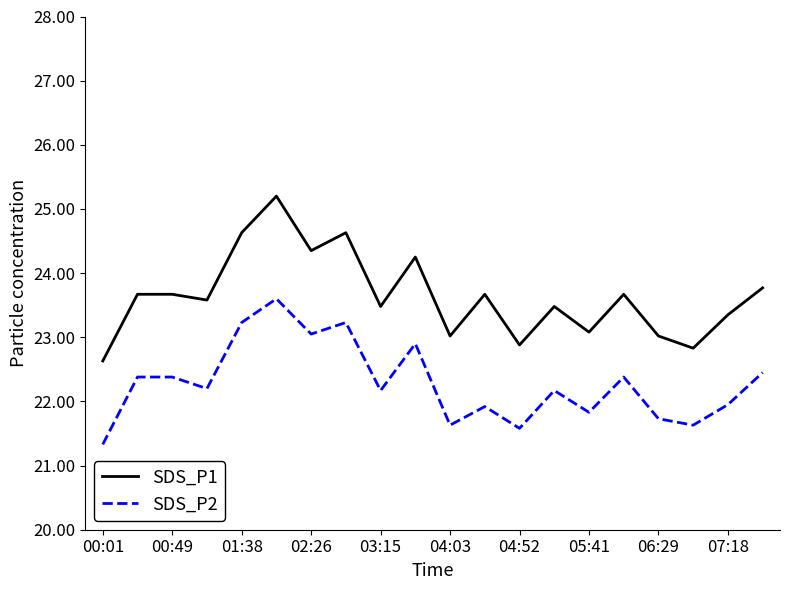

True or false: SDS_P1 and SDS_P2 intersect in this chart.

False